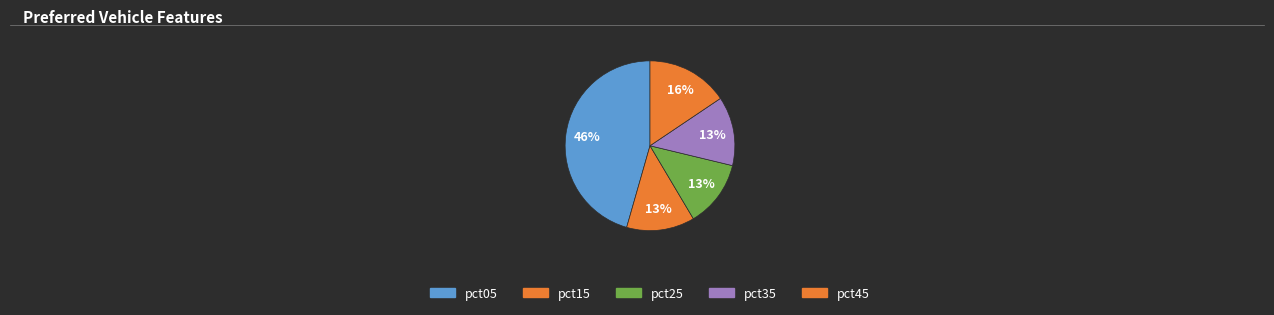

Count the number of slices in the pie.

5